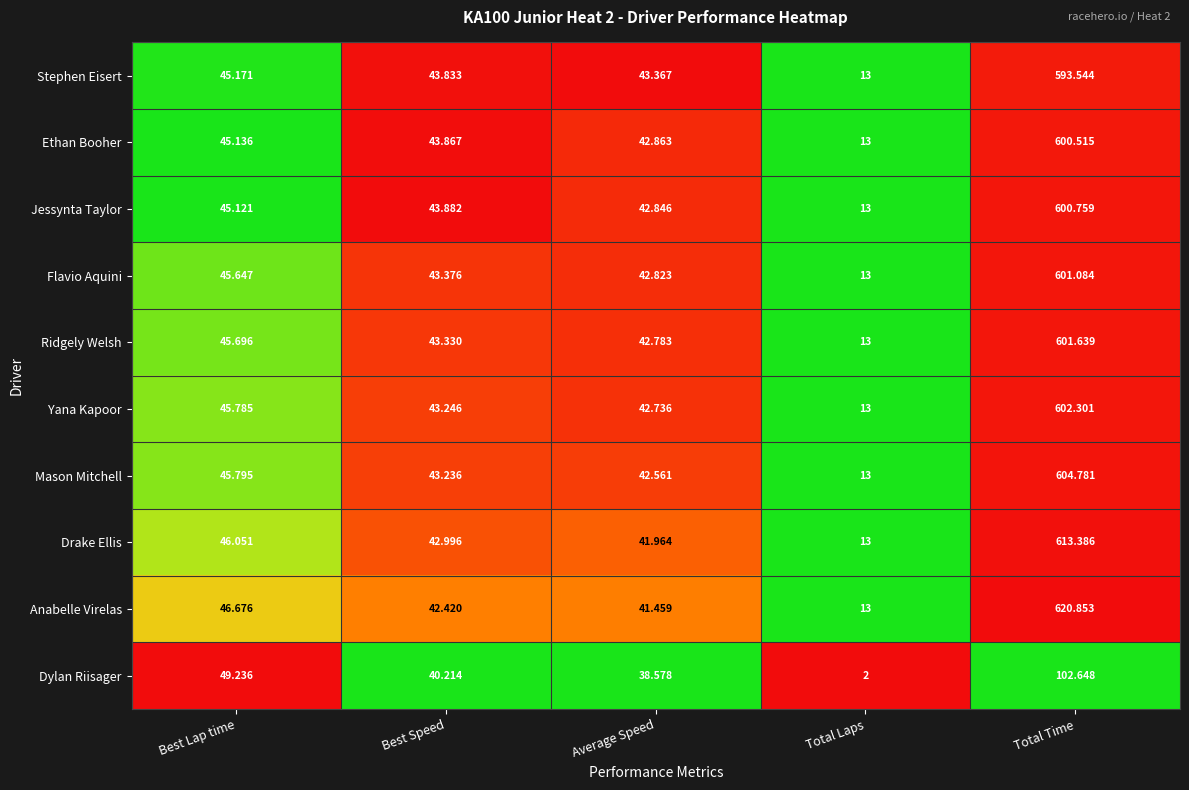

Which series has the largest total across all categories?

Anabelle Virelas